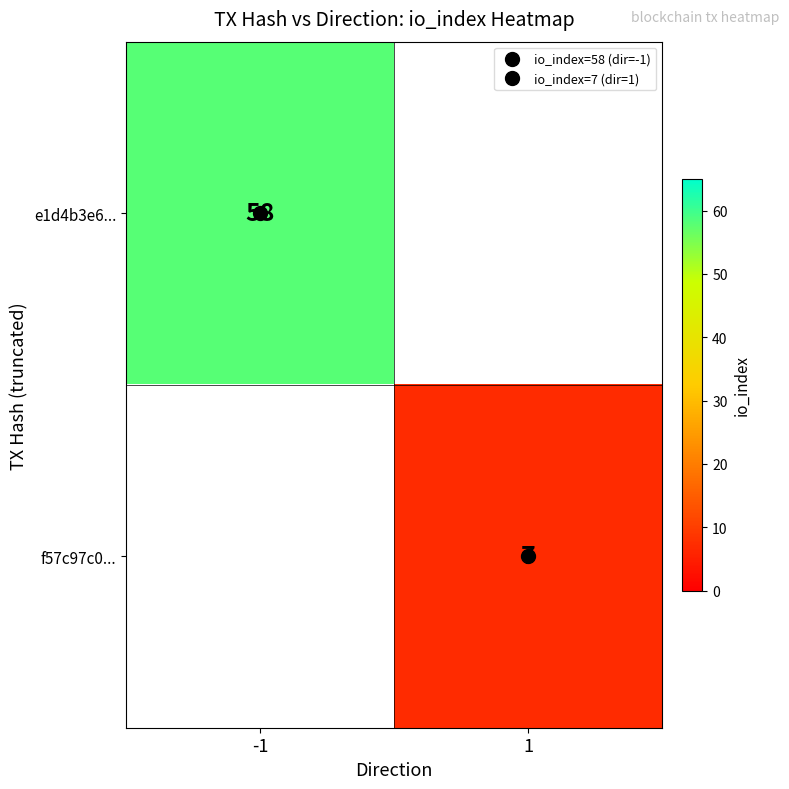

List the labels in order of f57c97c0... value, largest first.

-1, 1